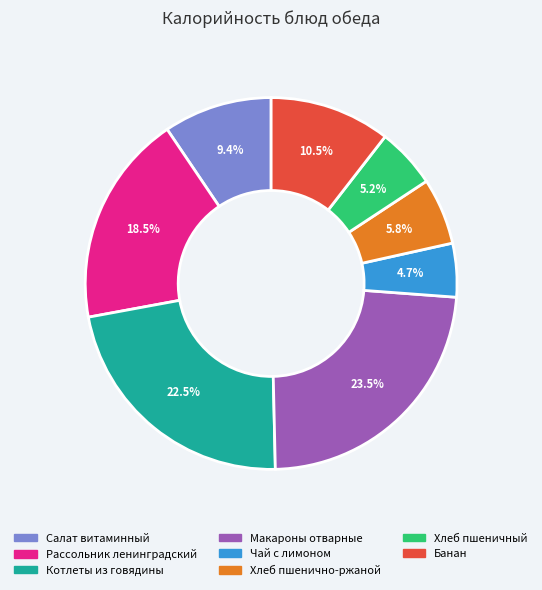

Which slice is the largest?

Макароны отварные